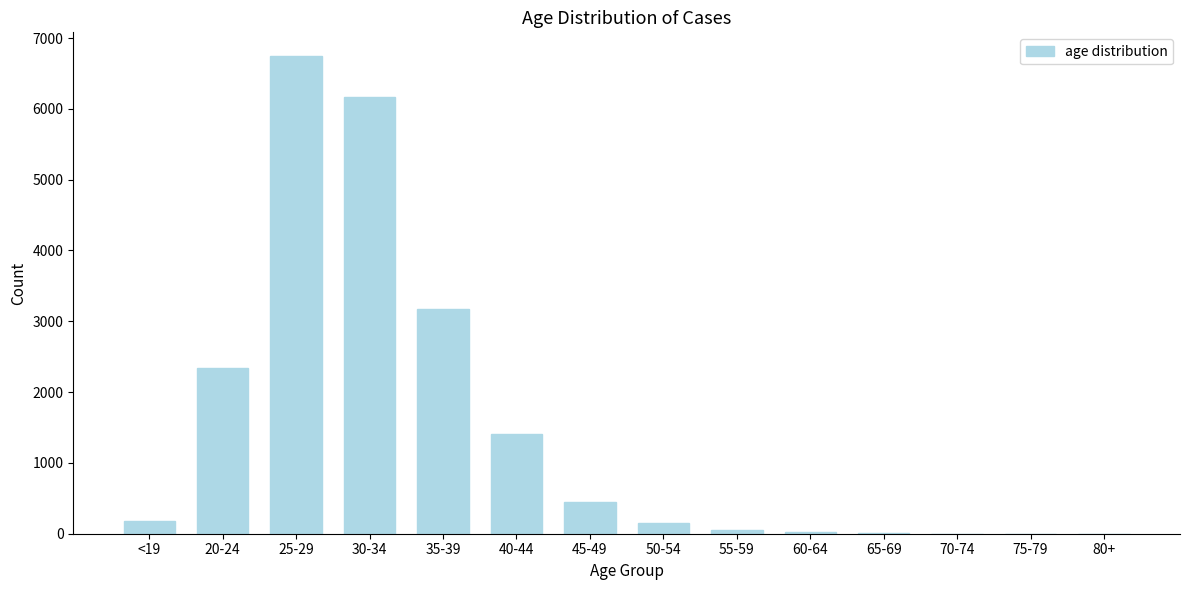

Which label corresponds to the largest value in the chart?

25-29